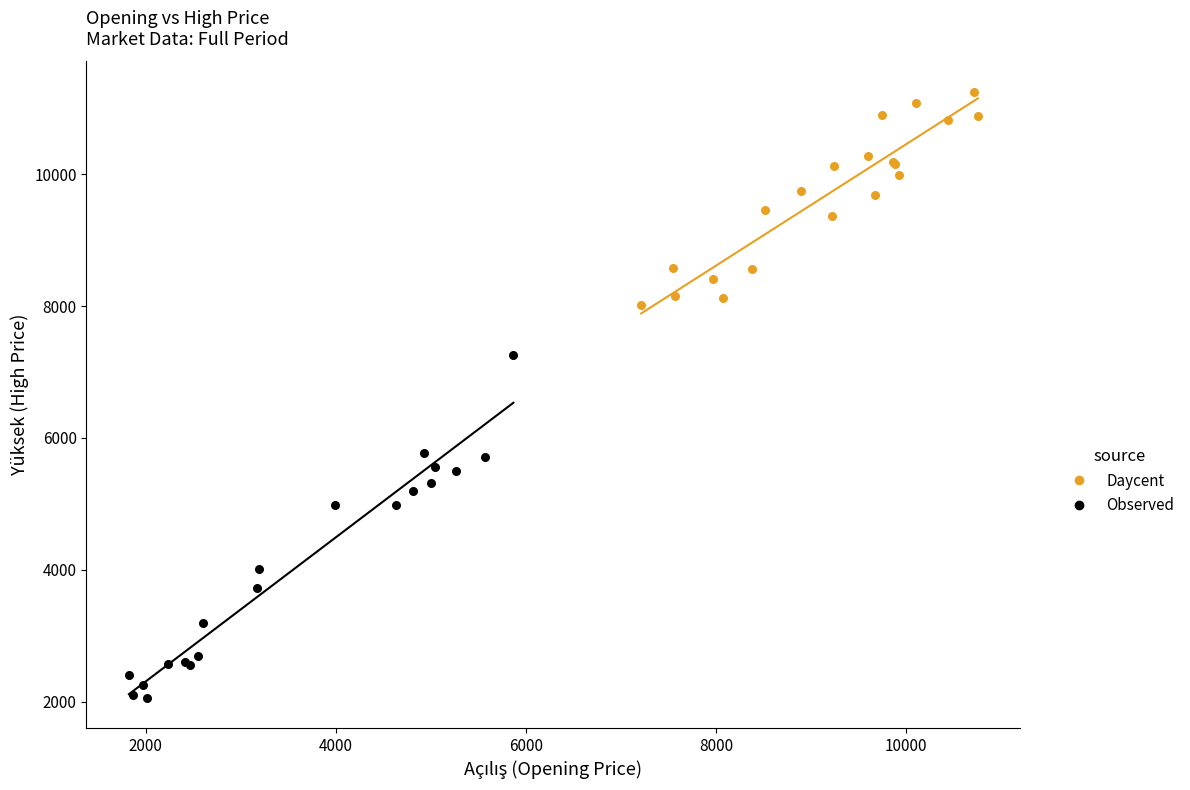

Which series has the widest spread of Y values?

Observed